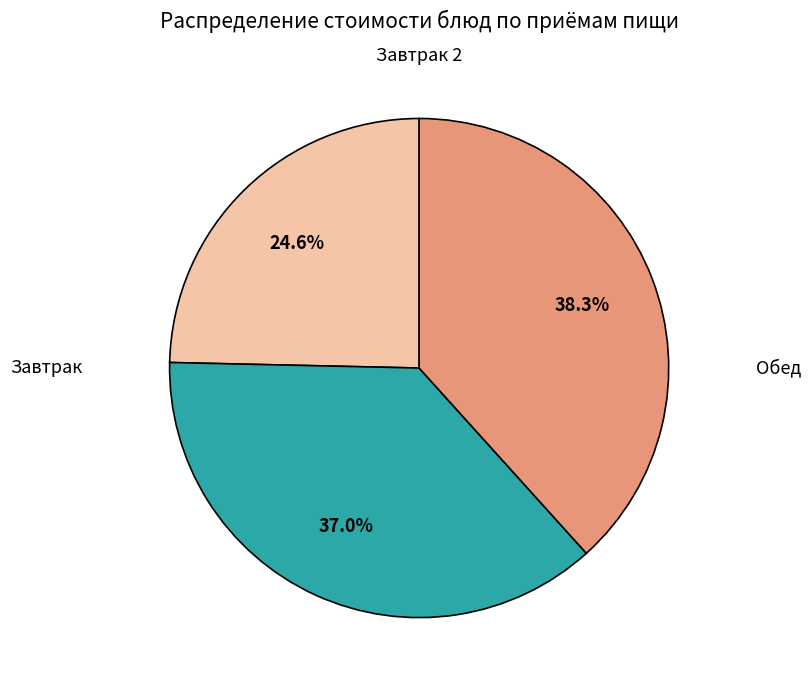

Is there a majority slice in this chart?

No